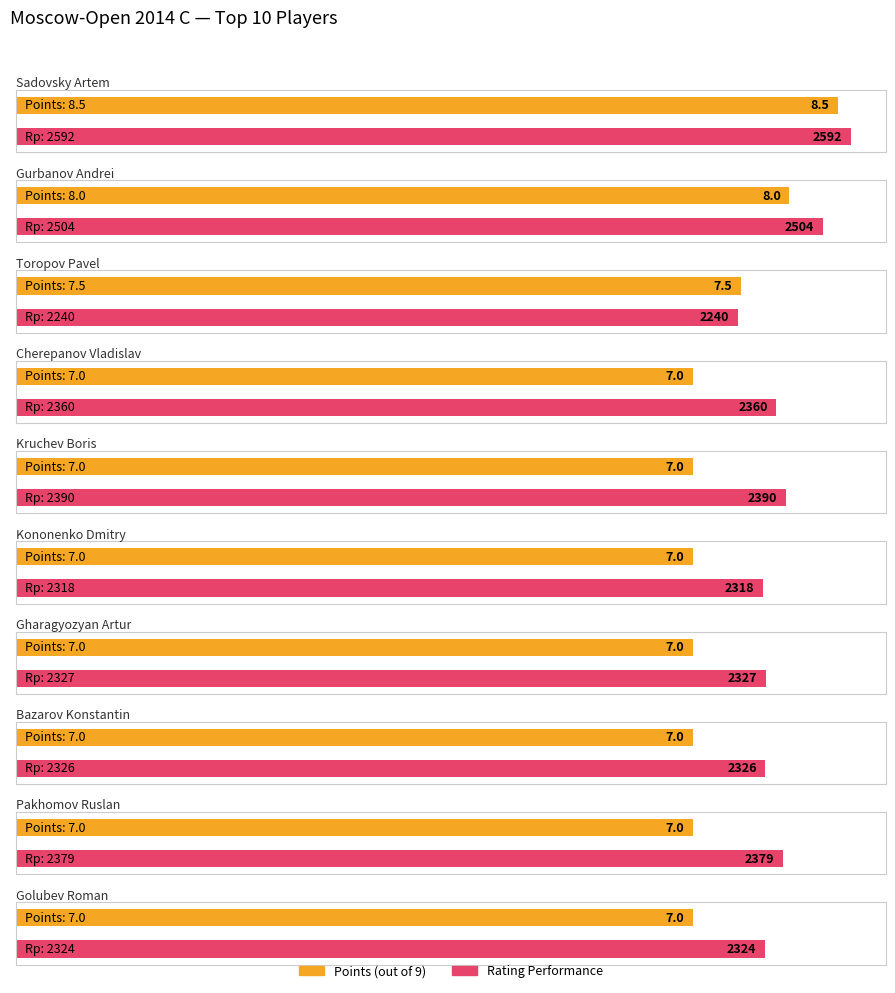

What are all the series names shown in the legend?

Points, Rating Performance